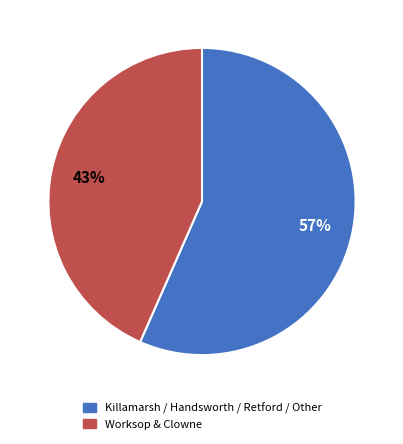

True or false: Worksop & Clowne accounts for 31% of the total.

False